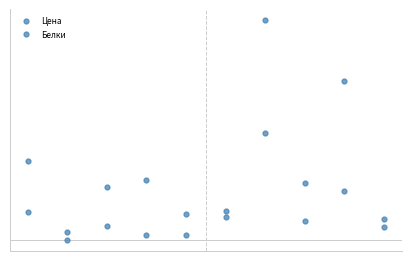

List the labels in order of Белки value, smallest first.

1, 4, 3, 9, 2, 7, 5, 0, 6, 8